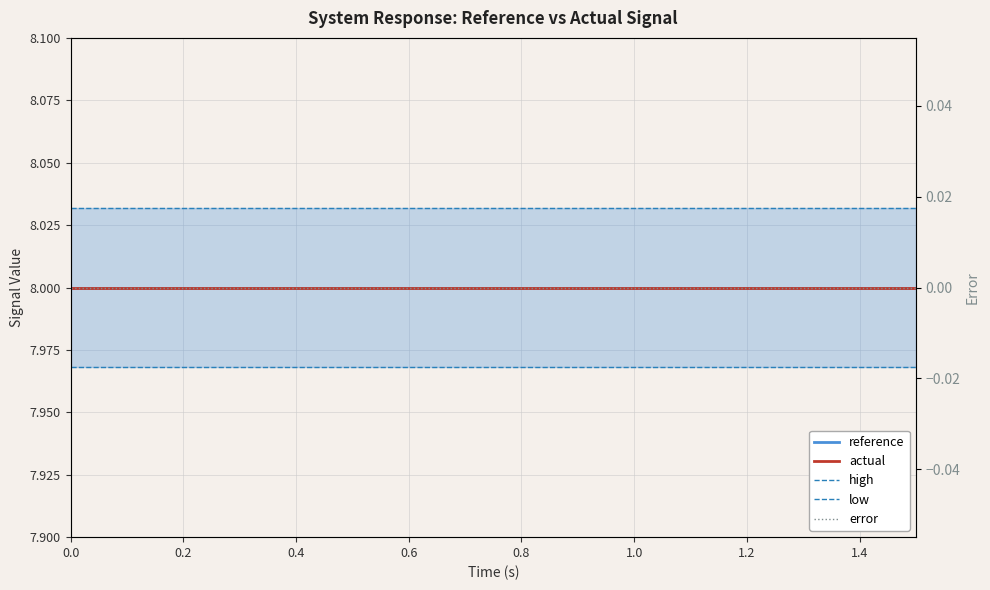

Is it true that high equals 8.0 at 18?

True